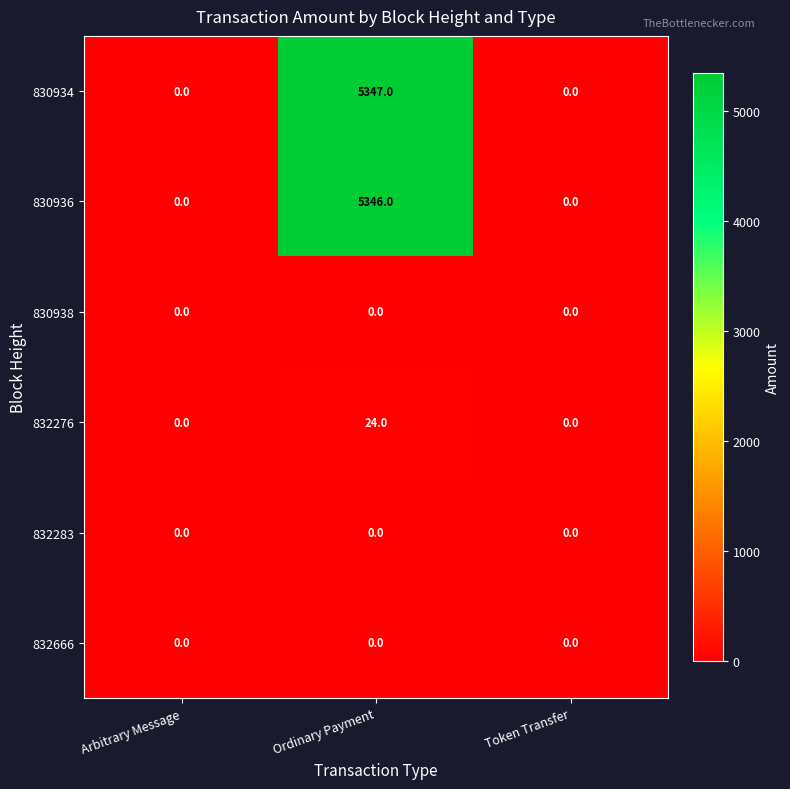

Which series has the largest range (max minus min)?

830934